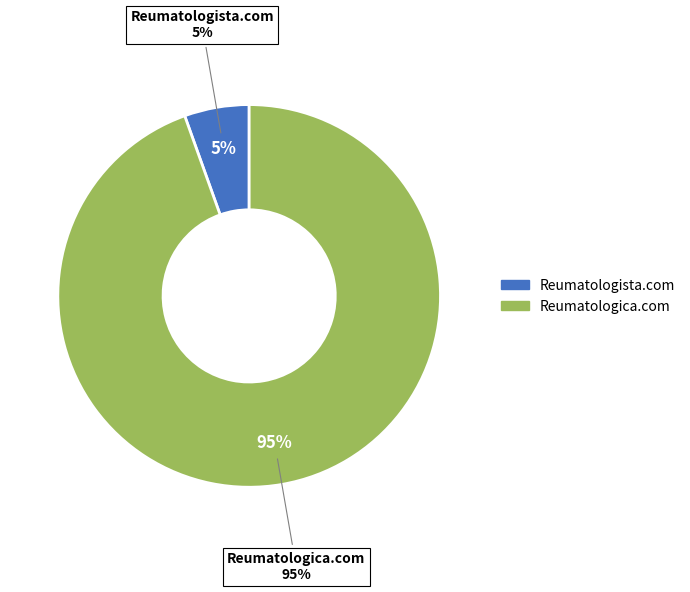

Which has a higher value, Reumatologica.com or Reumatologista.com?

Reumatologica.com